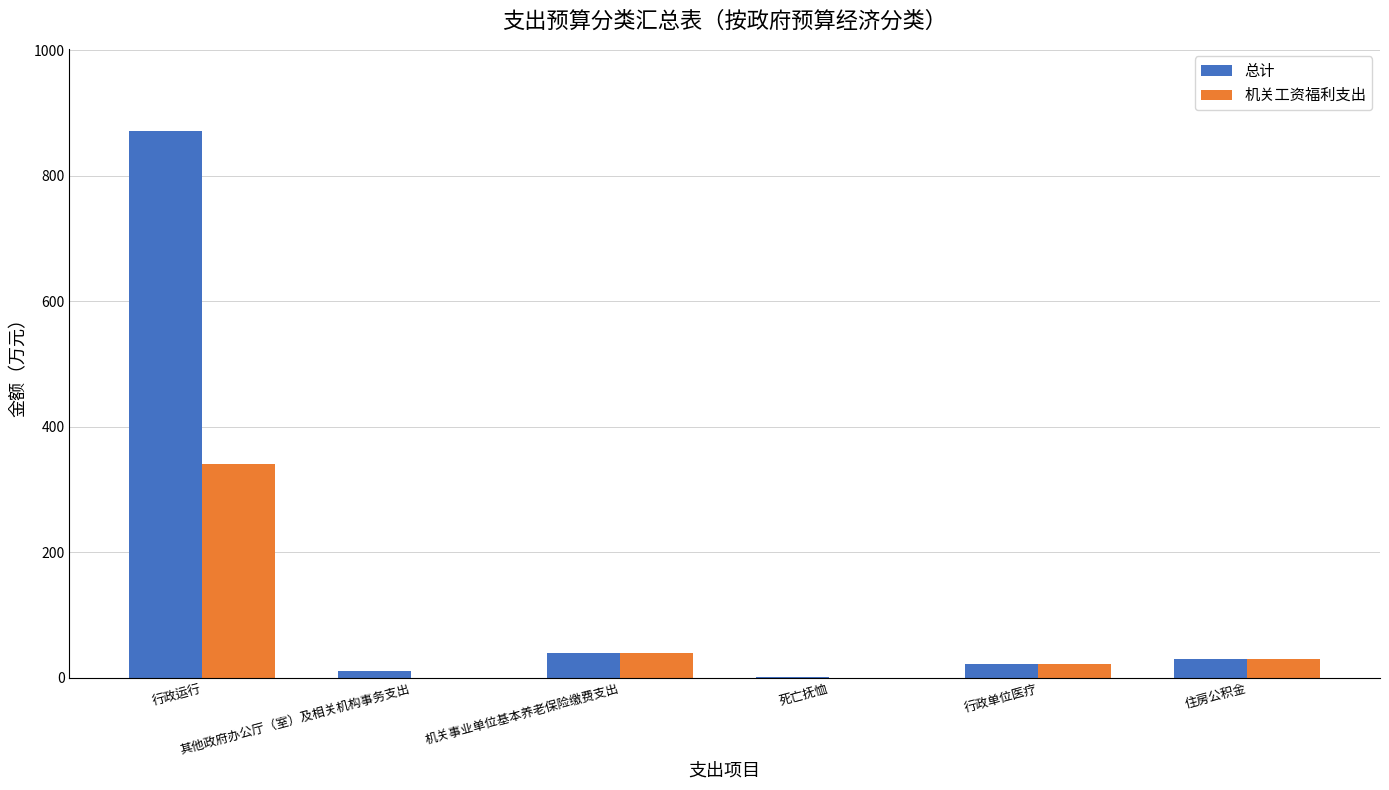

Reading right to left, what are all the values shown in this chart?

总计: 住房公积金=29.2	行政单位医疗=21.2	死亡抚恤=1.6	机关事业单位基本养老保险缴费支出=39.0	其他政府办公厅（室）及相关机构事务支出=10.0	行政运行=871.4
机关工资福利支出: 住房公积金=29.2	行政单位医疗=21.2	死亡抚恤=0.0	机关事业单位基本养老保险缴费支出=39.0	其他政府办公厅（室）及相关机构事务支出=0.0	行政运行=341.2